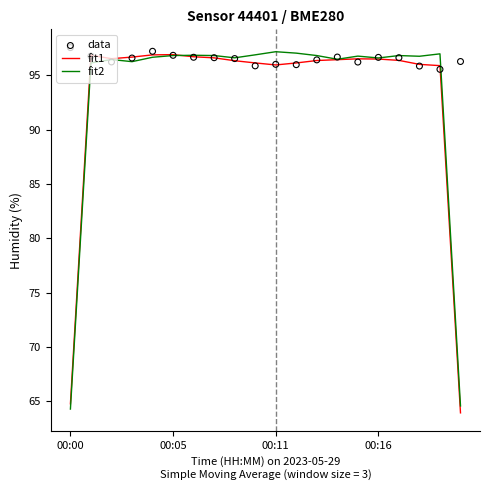

At how many categories does at least one series exceed 81?

20